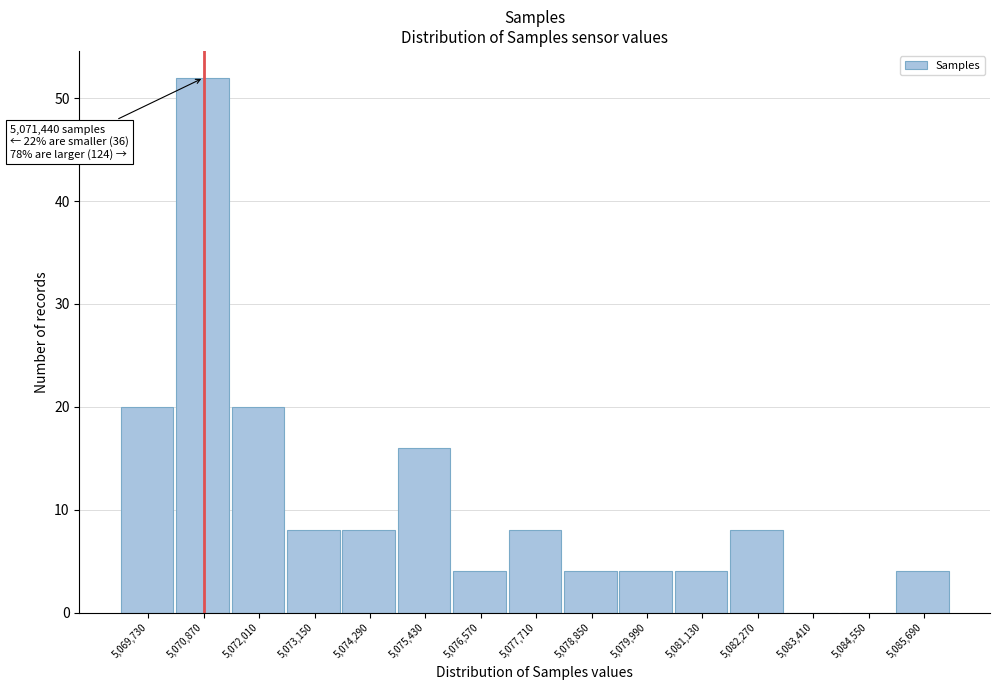

Reading right to left, what are all the values shown in this chart?

5,085,690=4	5,084,550=0	5,083,410=0	5,082,270=8	5,081,130=4	5,079,990=4	5,078,850=4	5,077,710=8	5,076,570=4	5,075,430=16	5,074,290=8	5,073,150=8	5,072,010=20	5,070,870=52	5,069,730=20